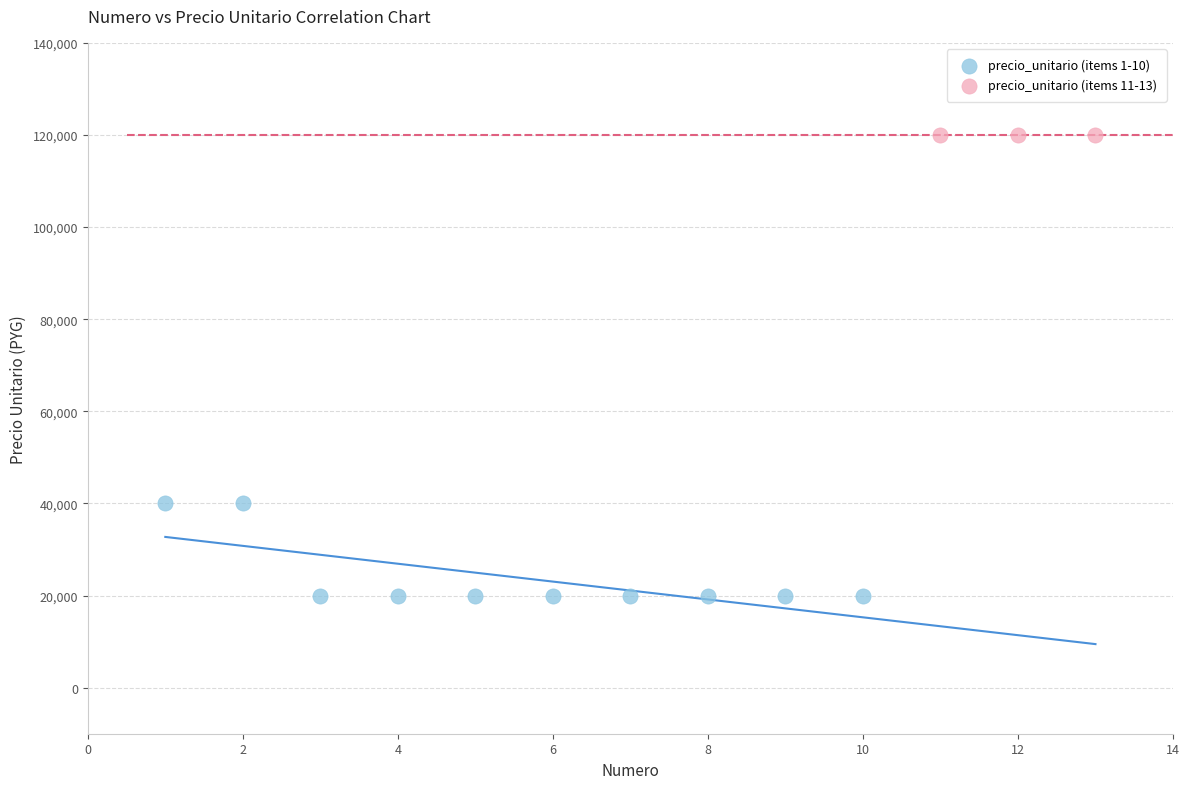

Which series reaches the maximum Y coordinate?

precio_unitario (items 11-13)